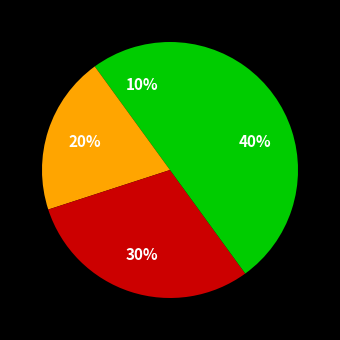

To the nearest percent, what is the average slice percentage?

25%